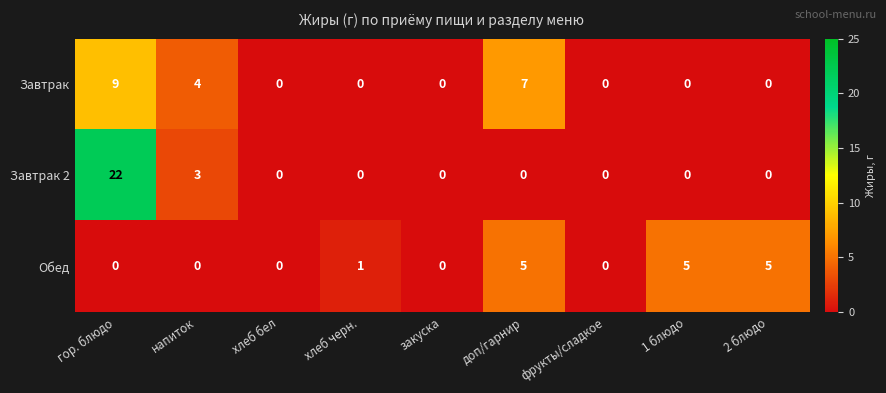

Rank the series by their average value, from lowest to highest.

Обед, Завтрак, Завтрак 2